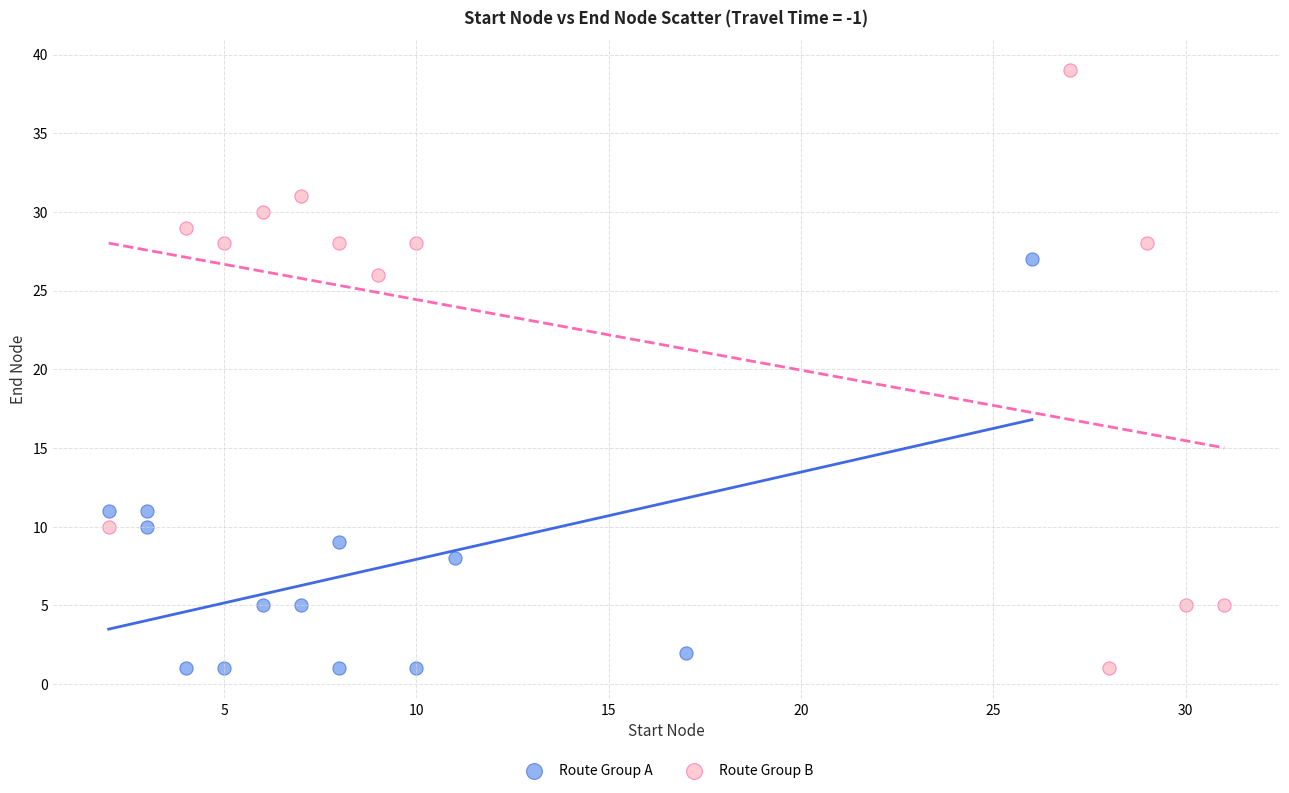

Which series contains the highest Y value?

Route Group B